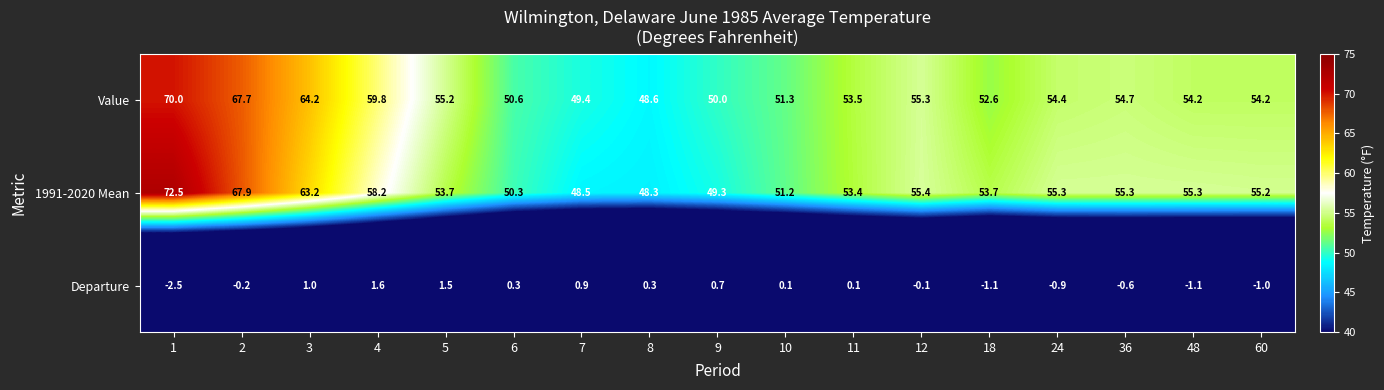

At 60, list the series in order from largest to smallest.

1991-2020 Mean, Value, Departure